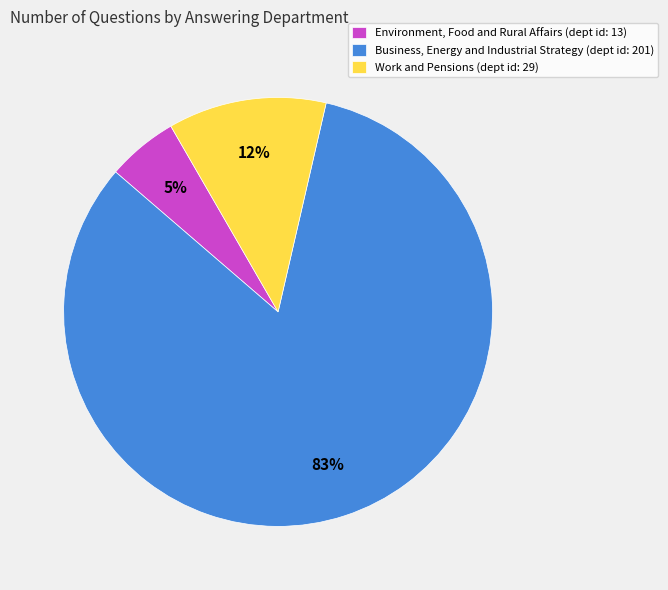

How many segments does this pie chart have?

3